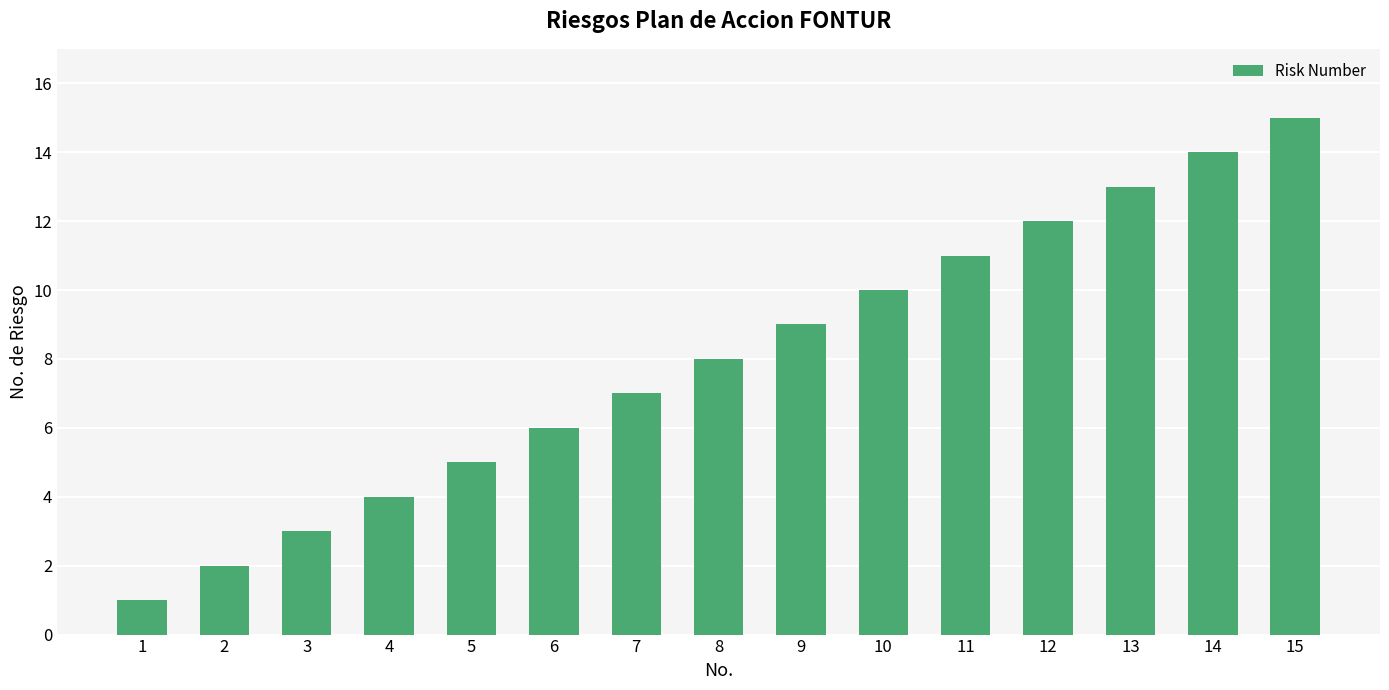

Which category has the highest value across all series?

15